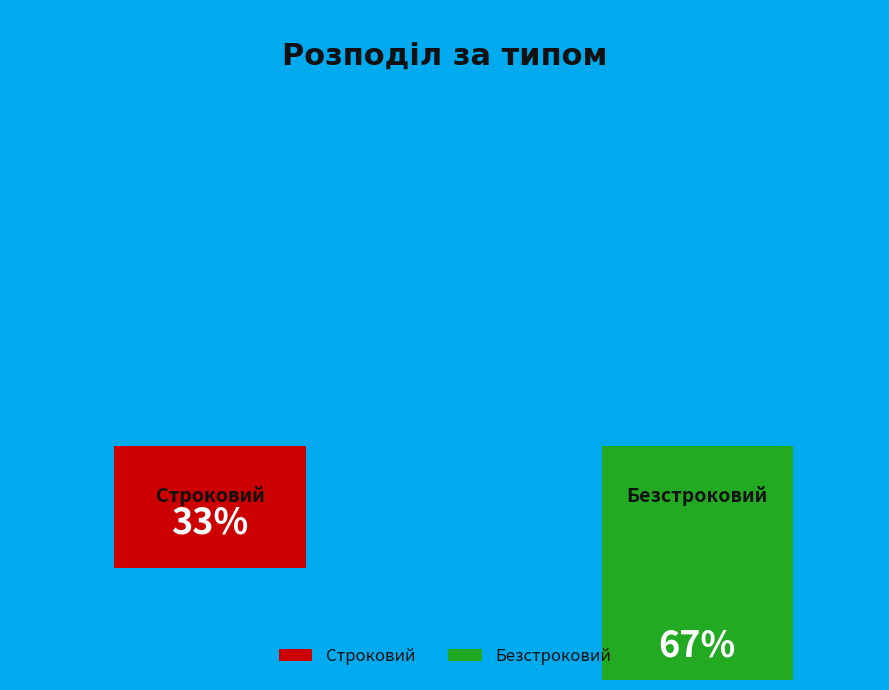

What is the largest slice in the pie chart?

Безстроковий